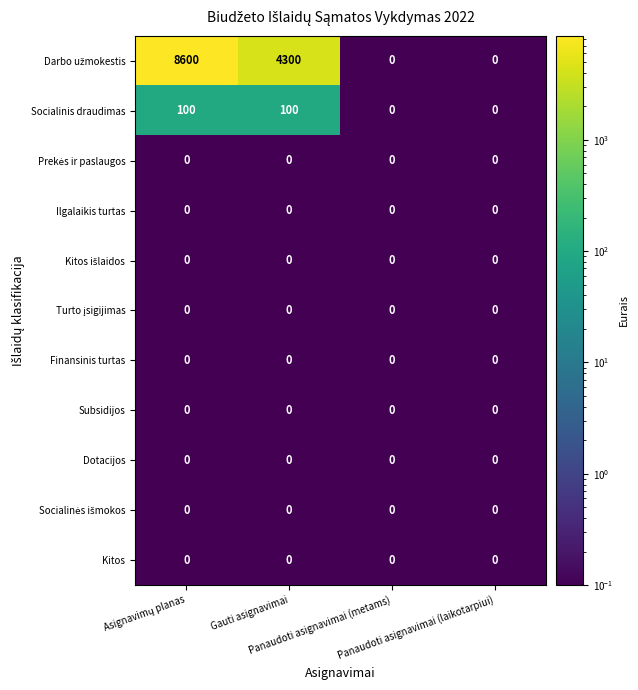

What is the greatest value displayed?

8600